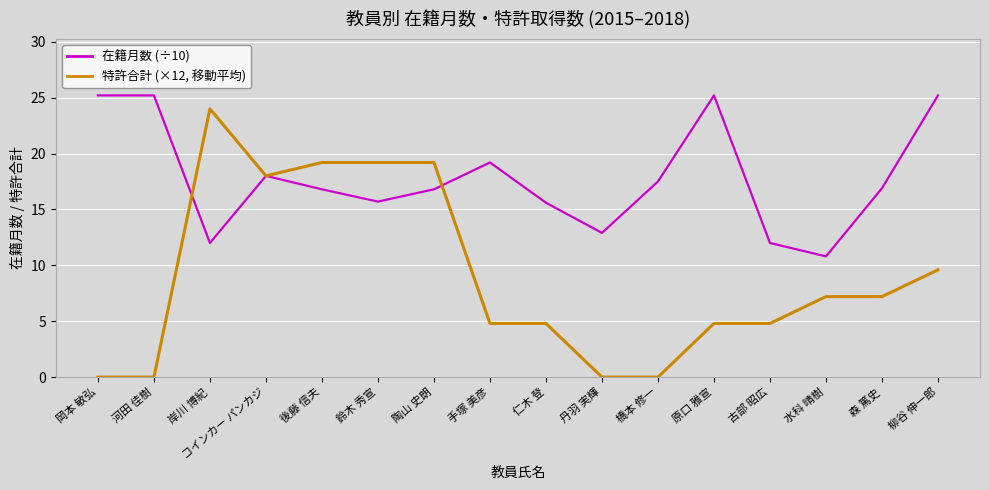

List the series in order of their overall mean, lowest first.

特許合計 (×12, 移動平均), 在籍月数 (÷10)